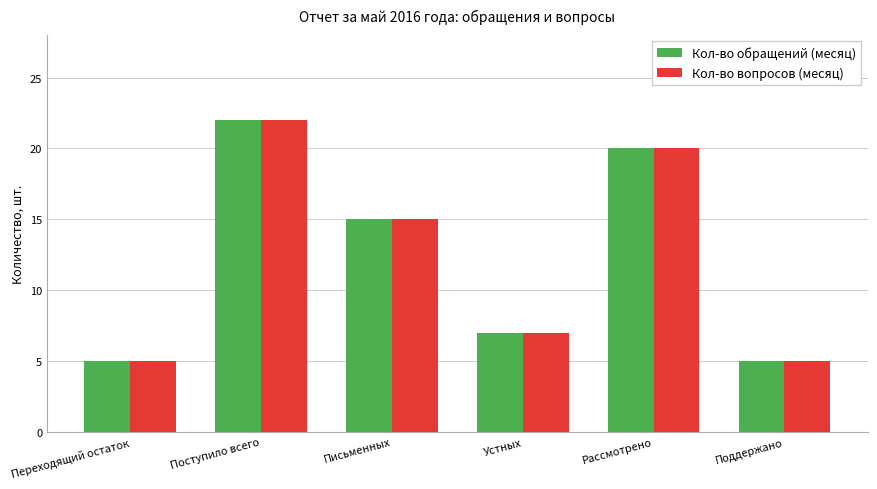

At how many categories does at least one series exceed 6?

4